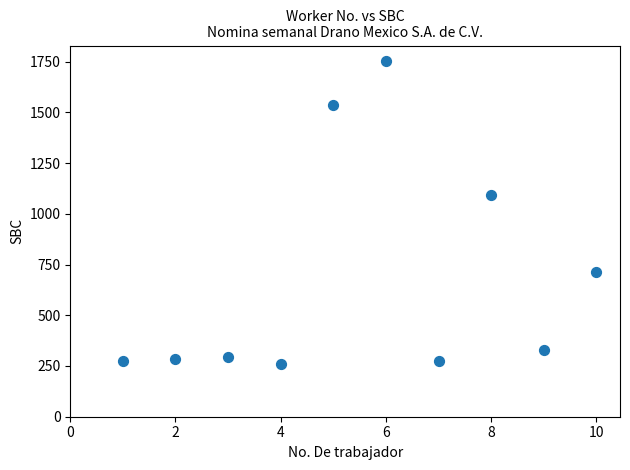

What is the average Y value?

681.2